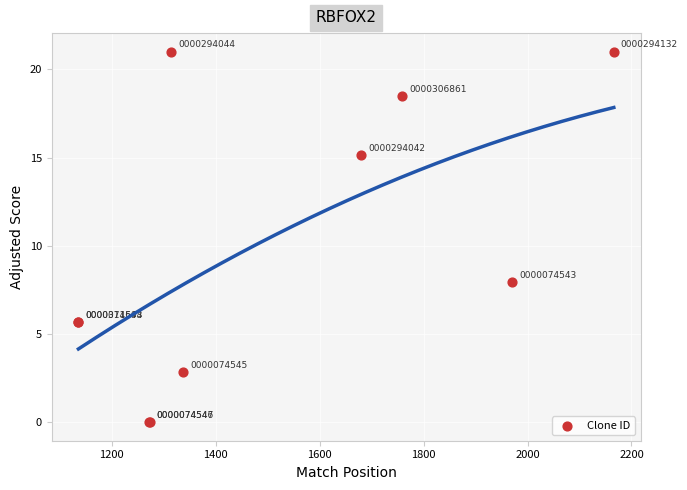

What Y value in the scatter plot is closest to 10?

7.9